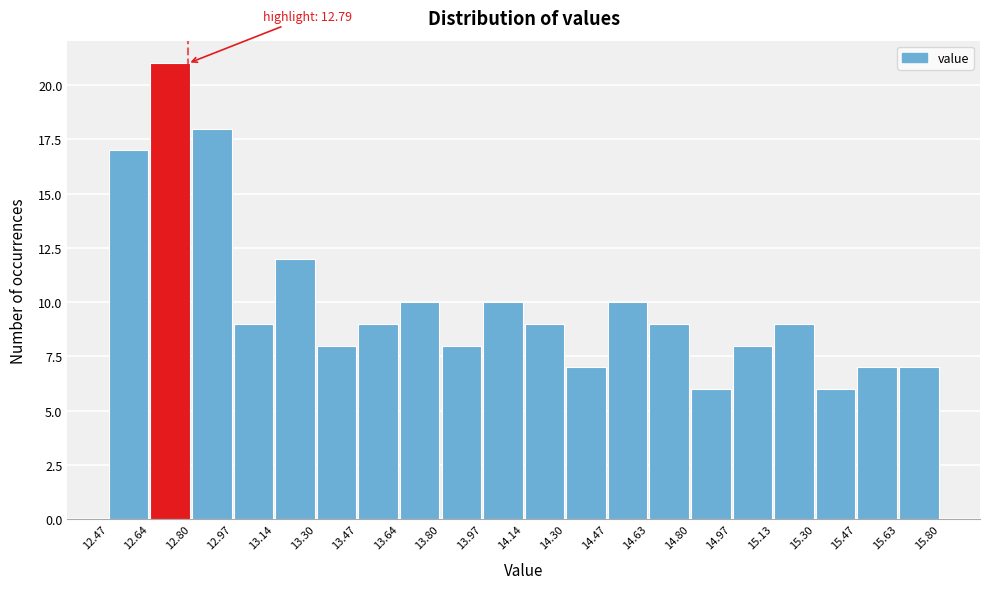

Which range on the x-axis has the tallest bar?

12.64 to 12.80